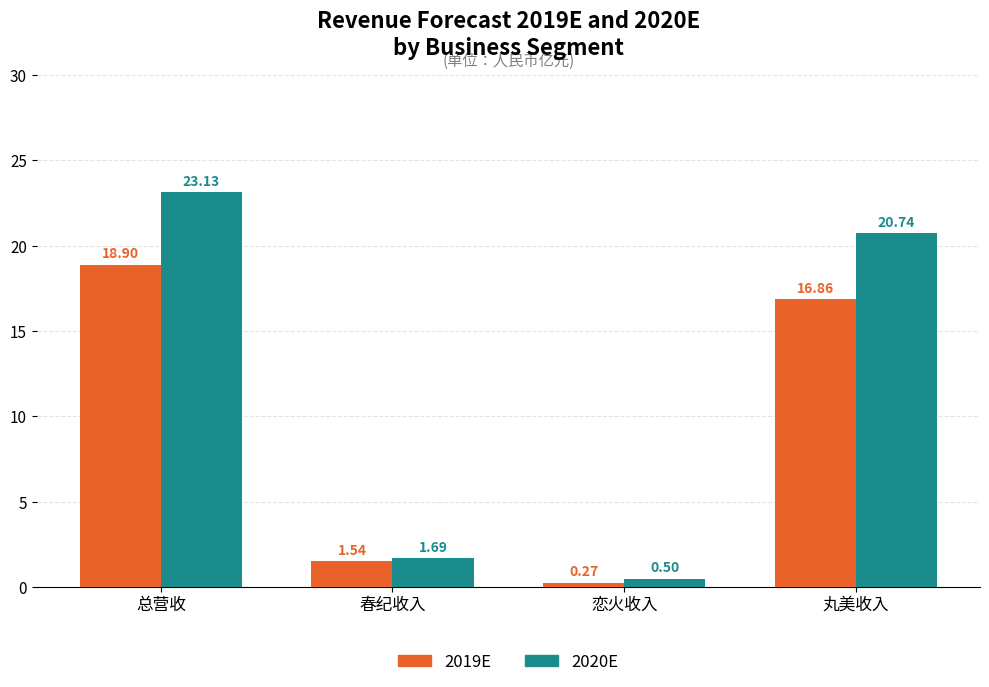

Is the value of 2019E at 总营收 greater than the value of 2020E at 丸美收入?

No